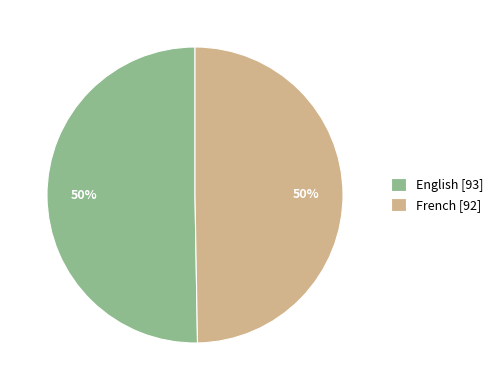

What is the ratio of the value at French [92] to the value at English [93]?

1.0